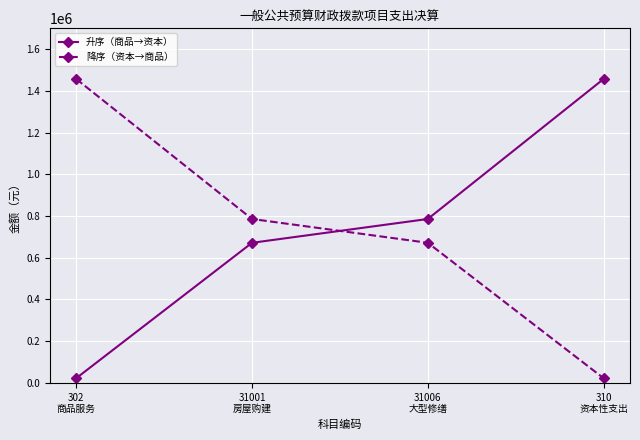

How many data points does each series have?

4